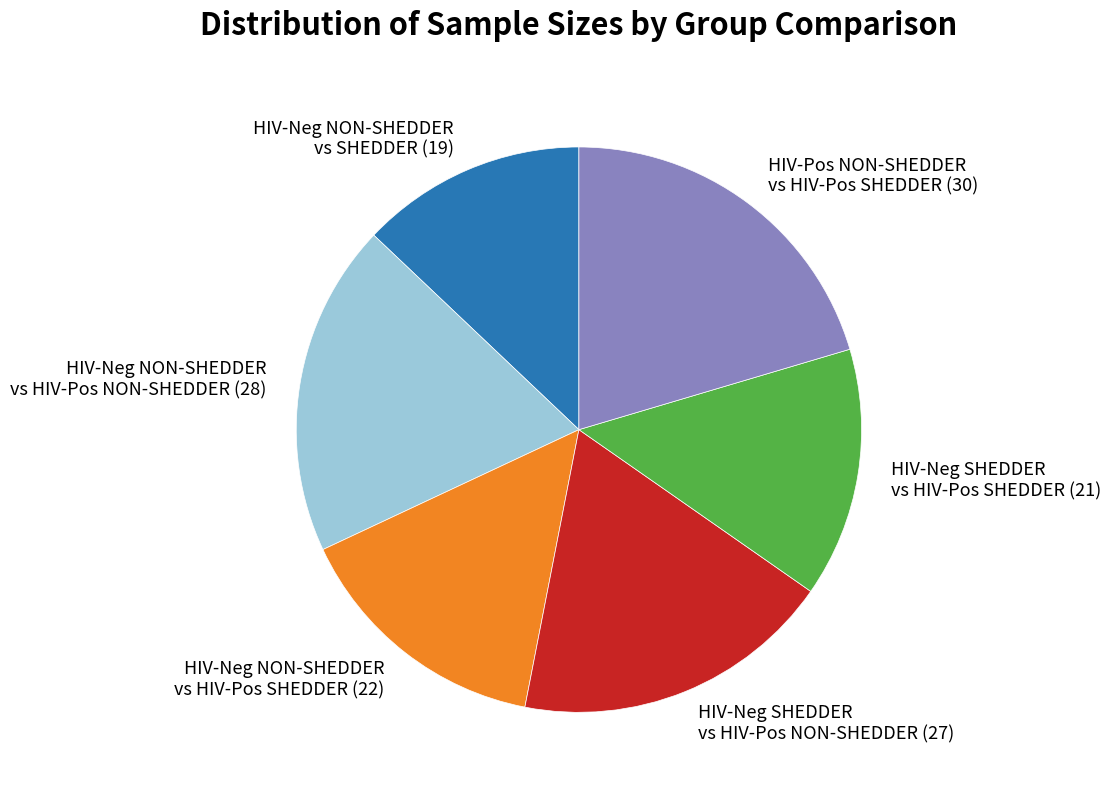

Is there any slice that represents more than half of the pie?

No